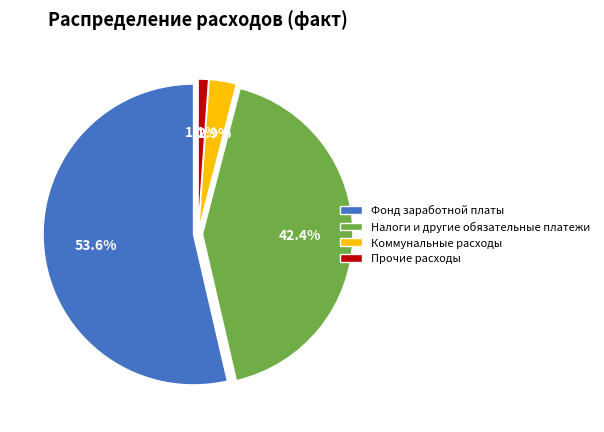

The Коммунальные расходы slice represents 1% of the pie. True or false?

False